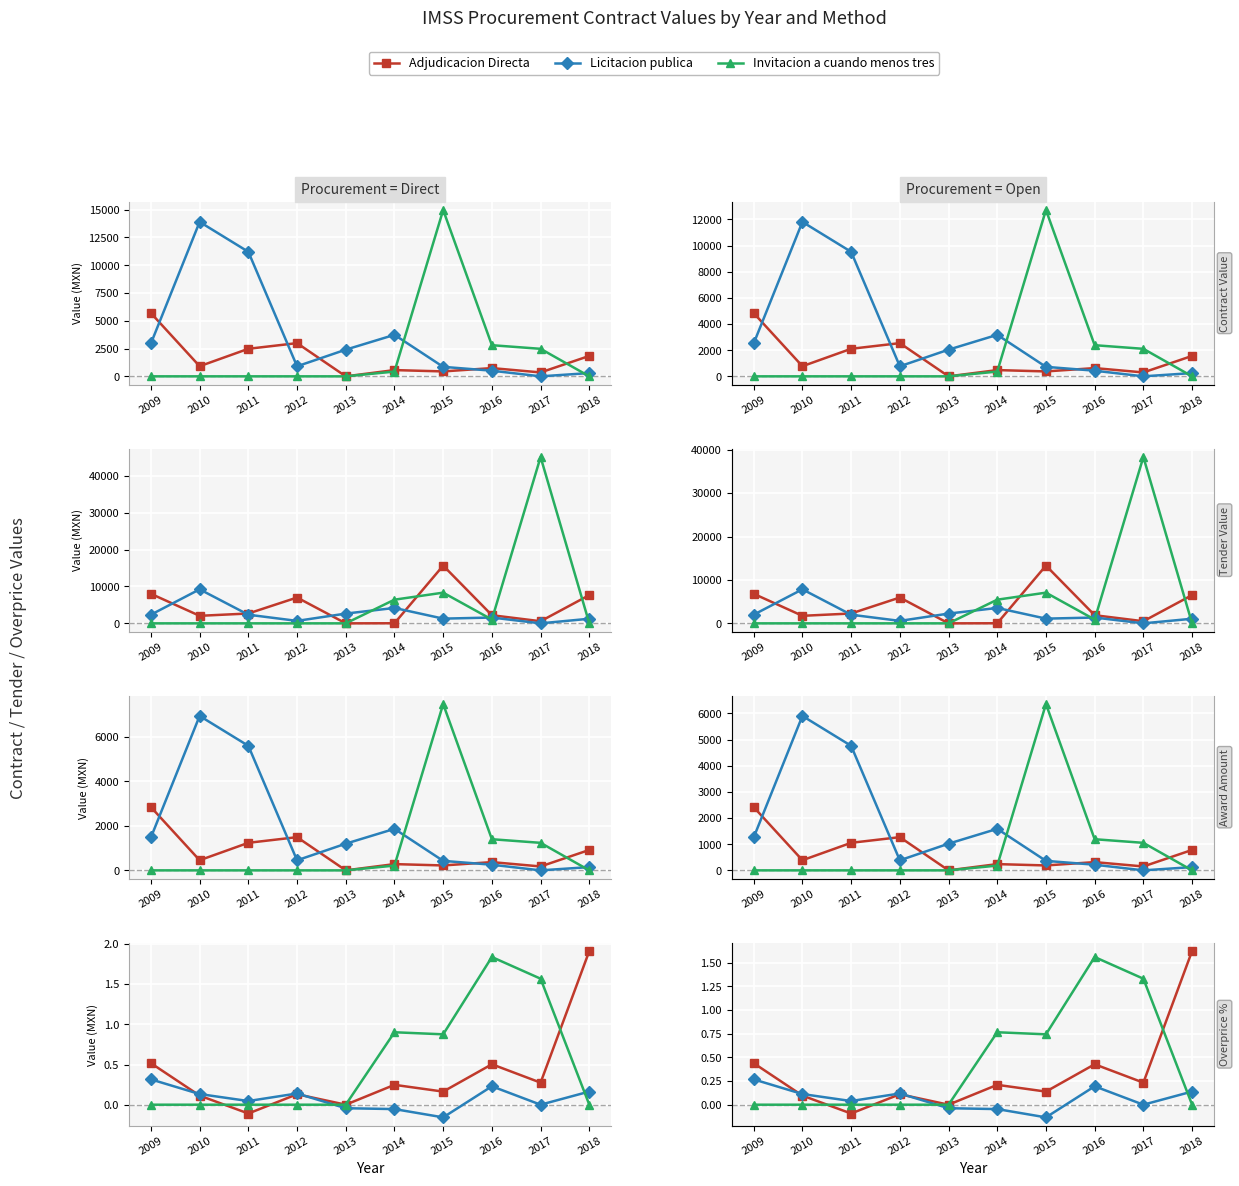

Which category has the highest value across all series?

2018